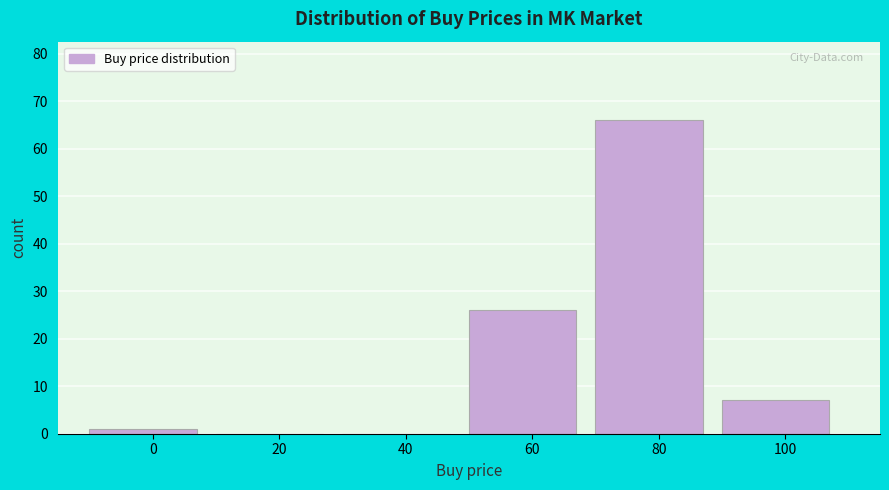

Reading right to left, extract all data points from this chart.

100=7	80=66	60=26	40=0	20=0	0=1